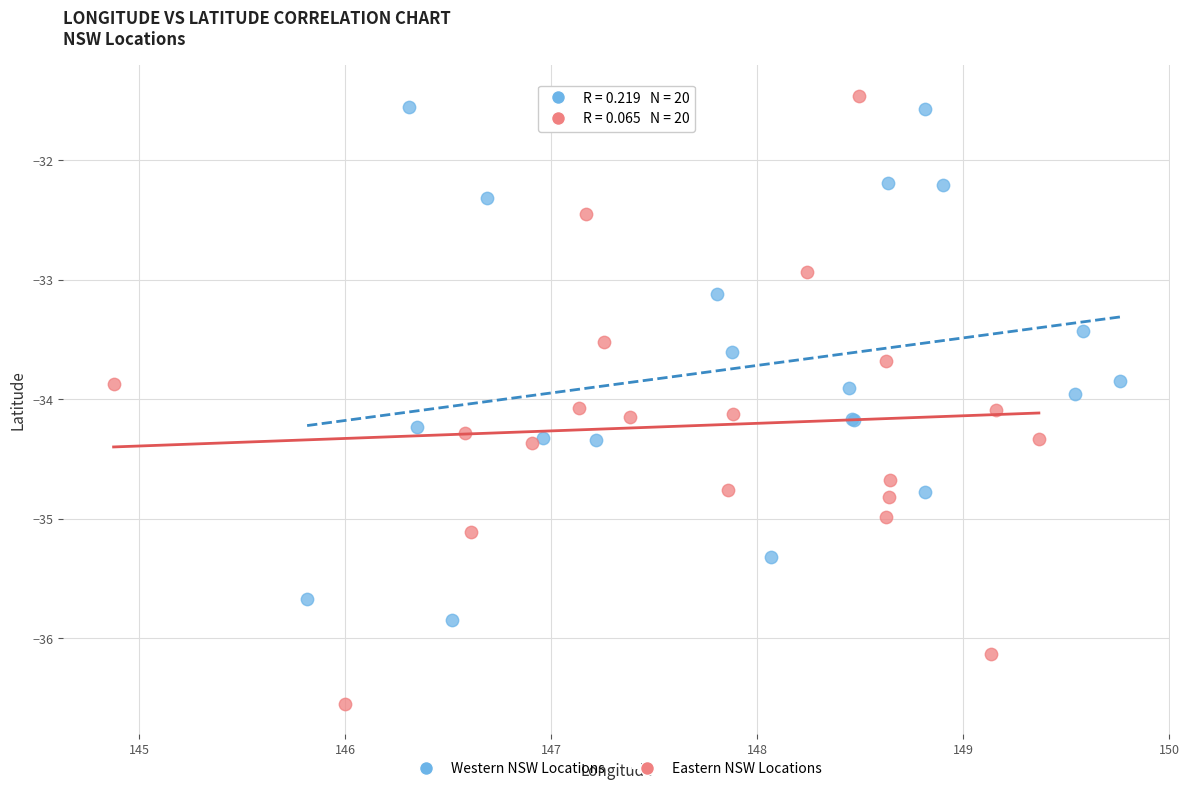

Which series has the largest Y range (max minus min)?

Eastern NSW Locations